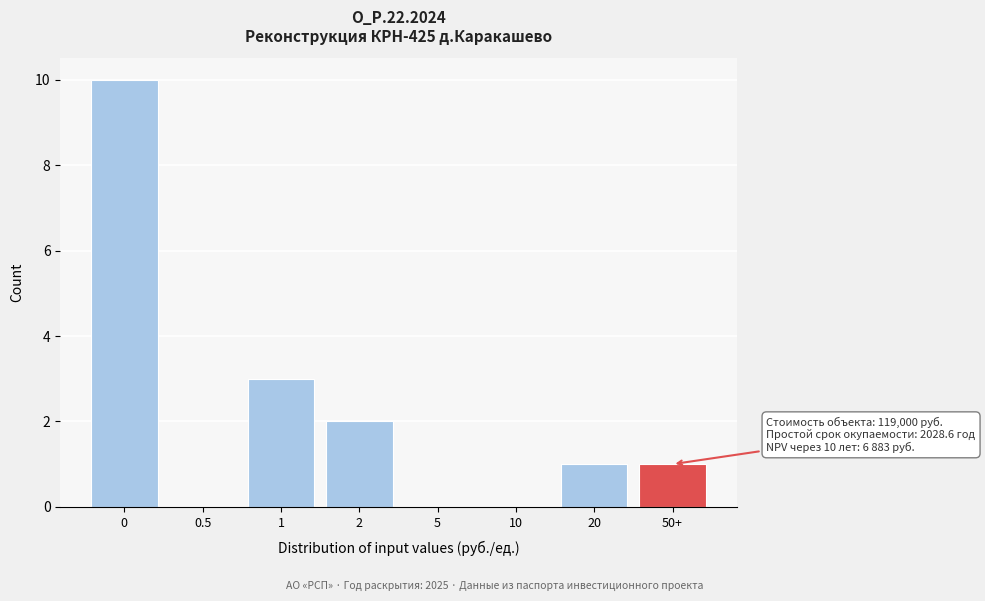

Reading left to right, what are all the values shown in this chart?

0=10	0.5=0	1=3	2=2	5=0	10=0	20=1	50+=1